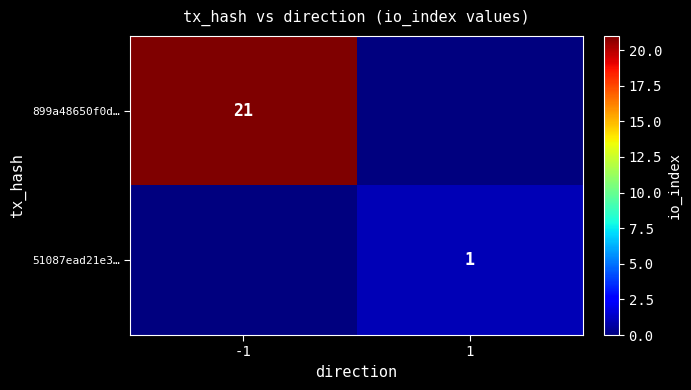

The value of 899a48650f0d… at -1 is 5. True or false?

False